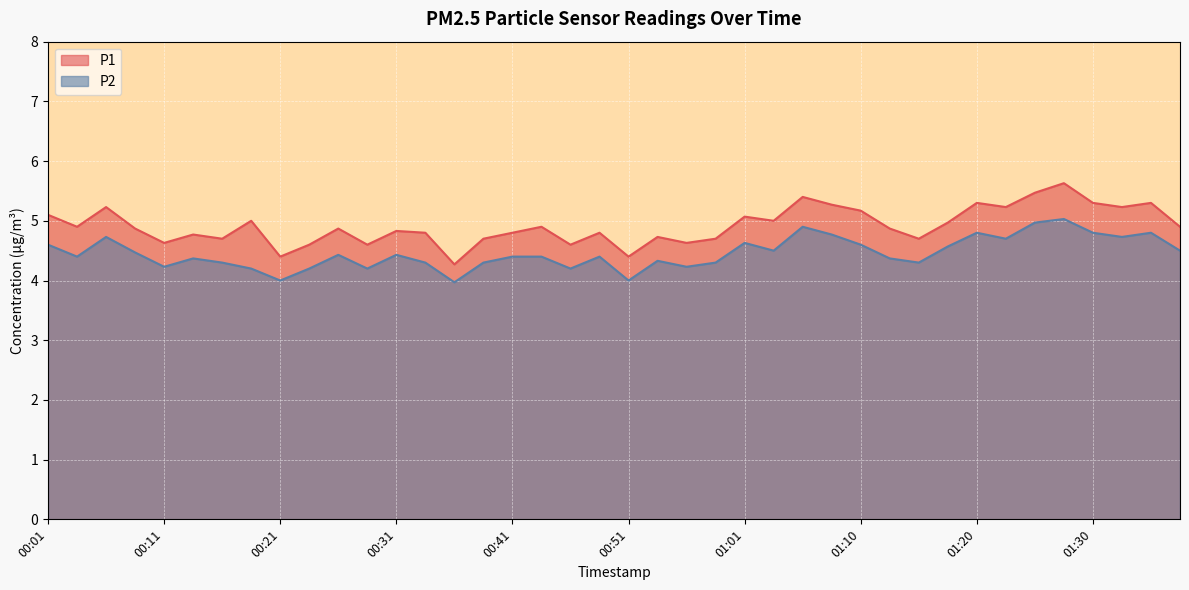

True or false: P2 has more than 0 interior local peaks.

True